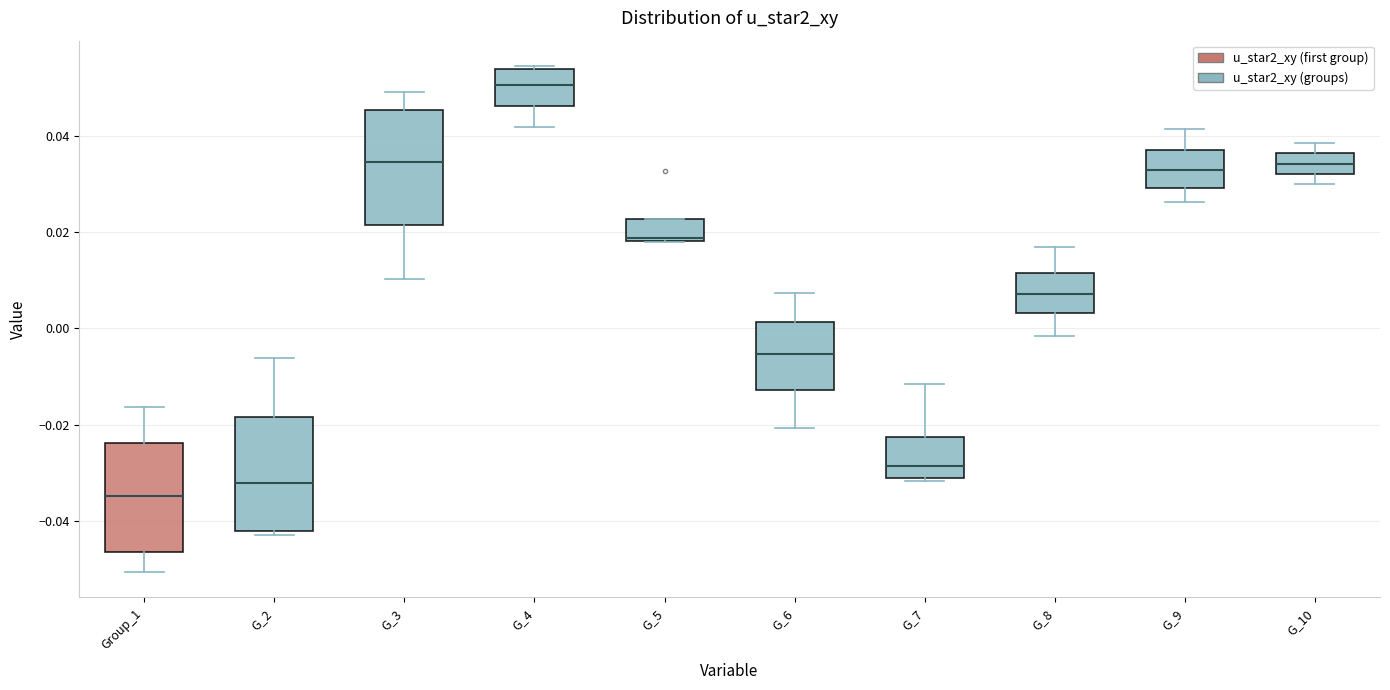

Reading left to right, transcribe this box plot: for each box, give where its median line is, the range the box spans, and where its two whiskers end, as read against the y-axis. The values are not printed on the chart, so give them approximately, as read against the axis.

Group_1: median -0.034, box -0.046 to -0.024, whiskers -0.050 to -0.016
G_2: median -0.032, box -0.042 to -0.018, whiskers -0.042 (just below the box's lower edge) to -0.006
G_3: median 0.034, box 0.022 to 0.046, whiskers 0.010 to 0.050
G_4: median 0.050, box 0.046 to 0.054, whiskers 0.042 to 0.054 (just above the box's upper edge)
G_5: median 0.018 (just above the box's lower edge), box 0.018 to 0.022, whiskers 0.018 to 0.022
G_6: median -0.006, box -0.012 to 0.002, whiskers -0.020 to 0.008
G_7: median -0.028, box -0.030 to -0.022, whiskers -0.032 to -0.012
G_8: median 0.008, box 0.004 to 0.012, whiskers -0.002 to 0.016
G_9: median 0.032, box 0.030 to 0.038, whiskers 0.026 to 0.042
G_10: median 0.034, box 0.032 to 0.036, whiskers 0.030 to 0.038